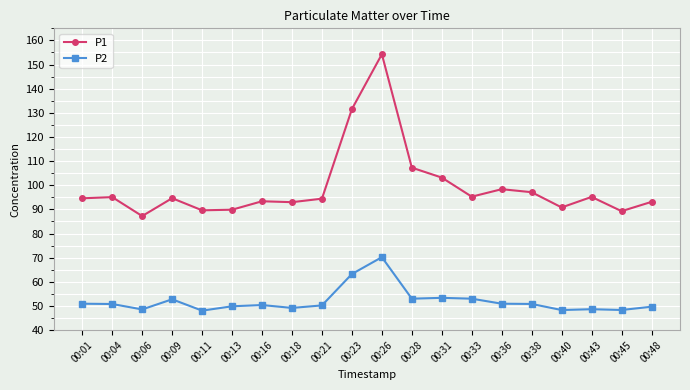

What is the difference between the P1 values at 00:43 and 00:40?

4.4